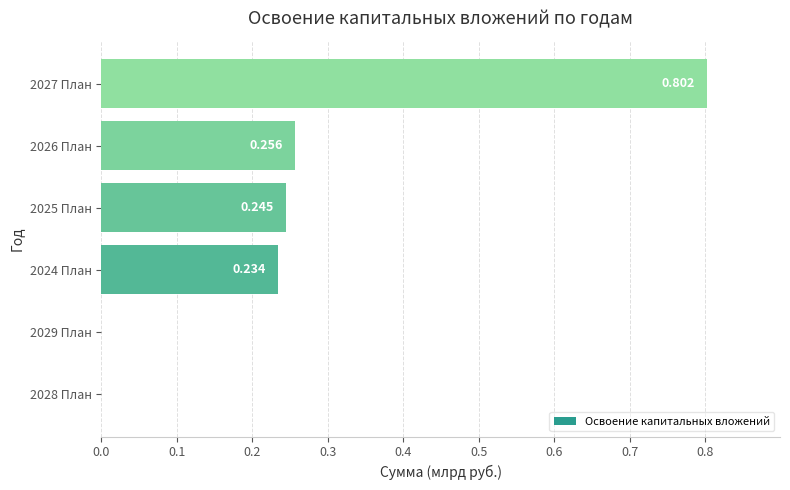

How many values exceed 0?

4